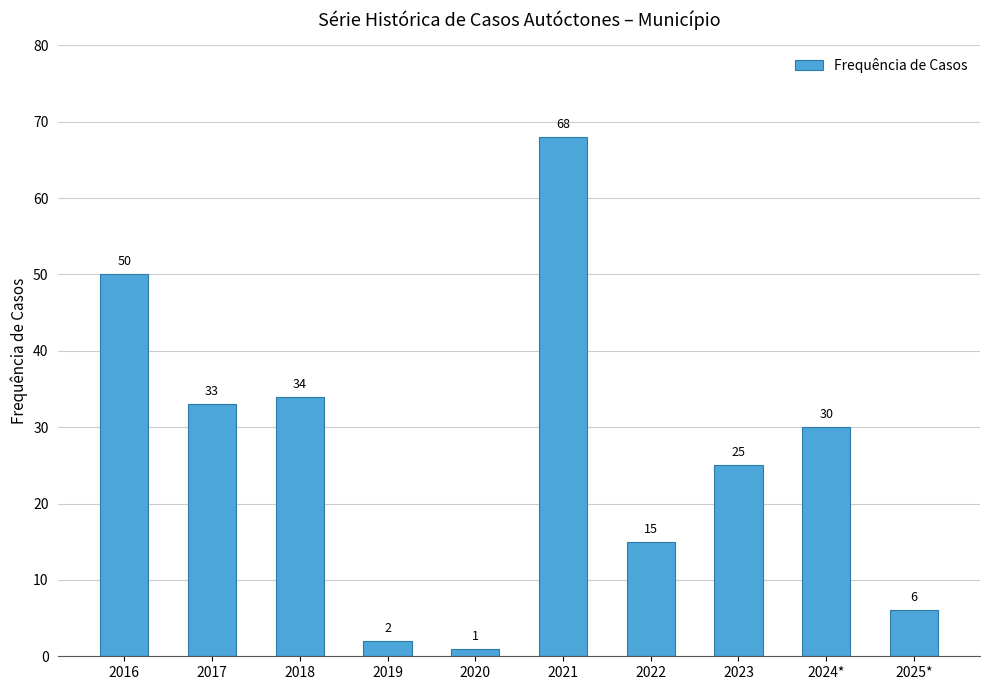

Which has a higher value, 2022 or 2020?

2022